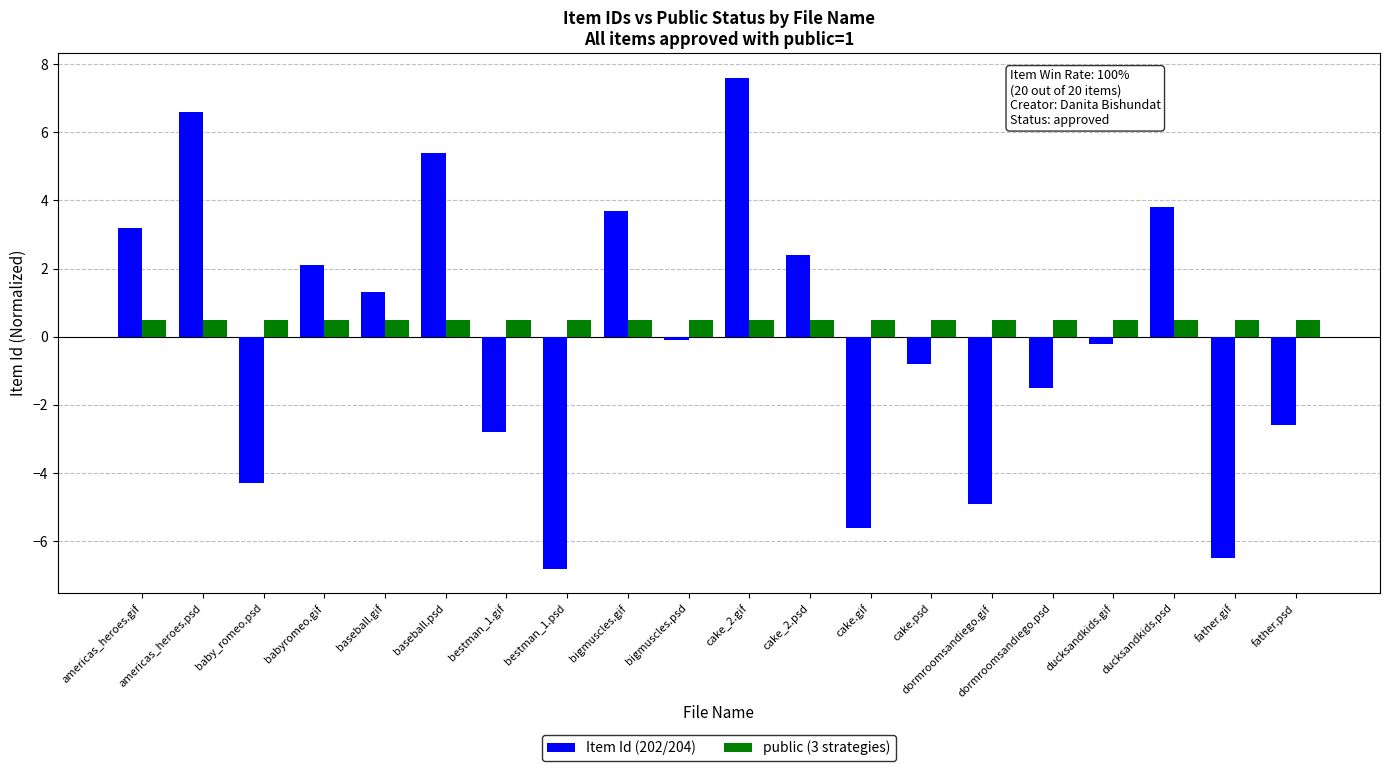

What are all the series names shown in the legend?

Item Id (202/204), public (3 strategies)